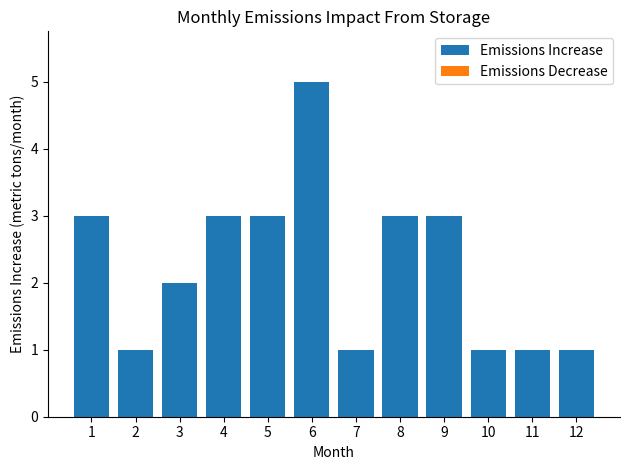

Approximately how many times larger is the value at 10 compared to 9?

0.3